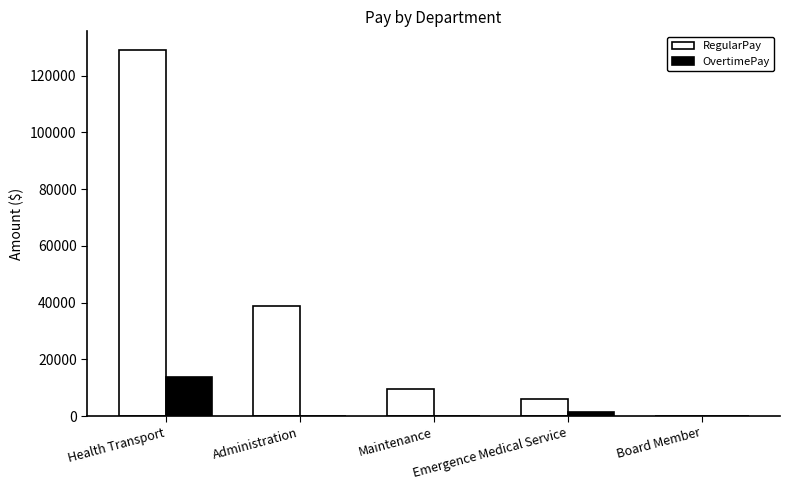

At which category is the sum across all series the highest?

Health Transport